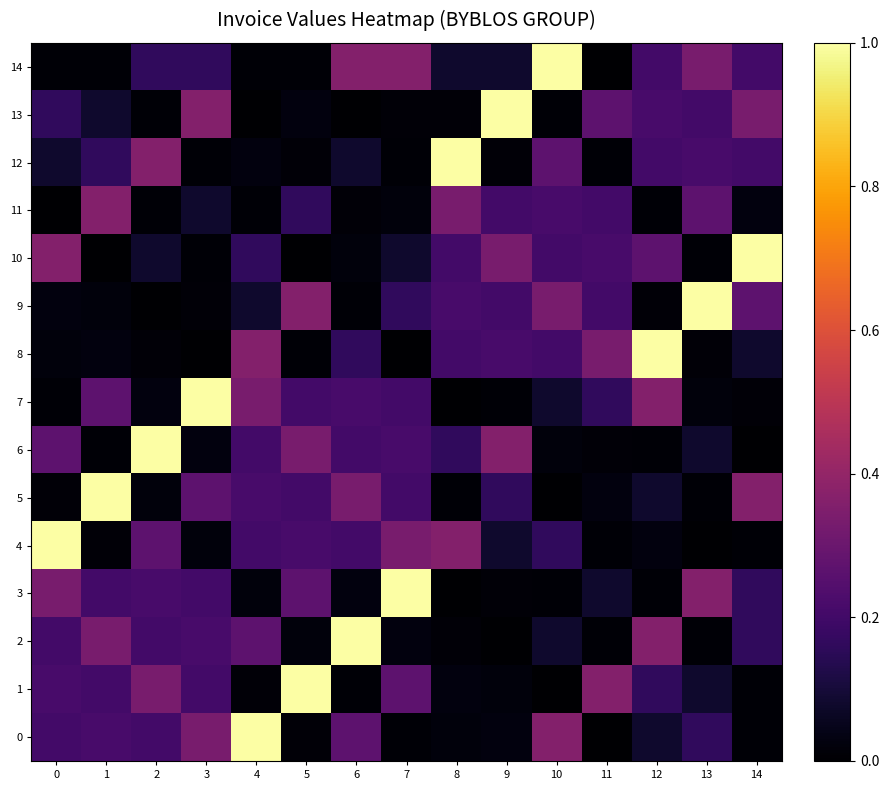

What is the maximum value shown in the chart?

1.0